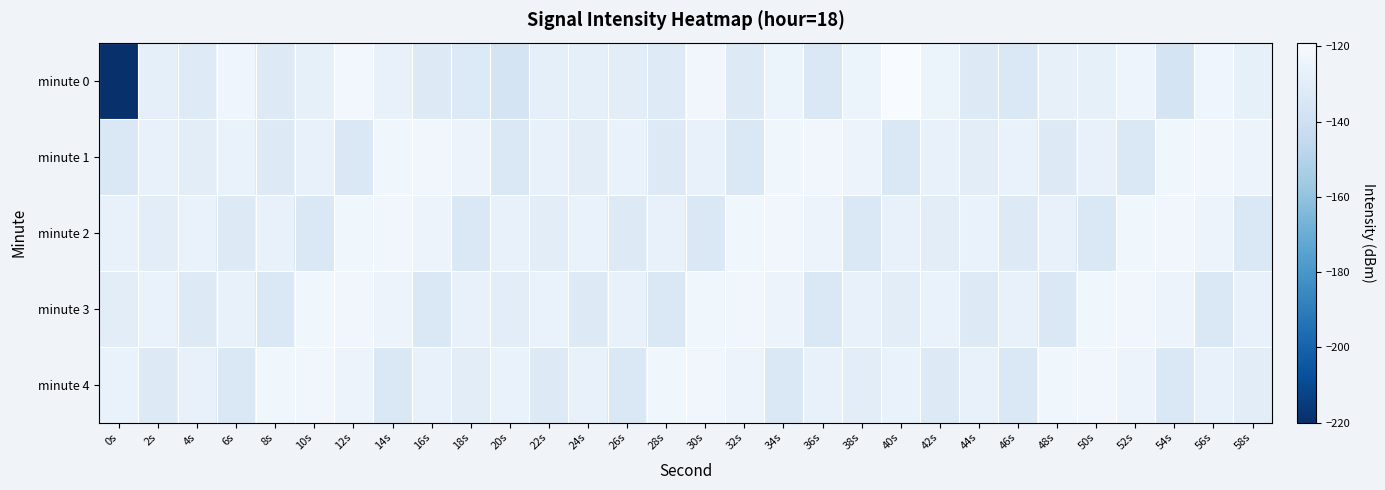

What is the spread (max minus min) of values at 40s?

14.0